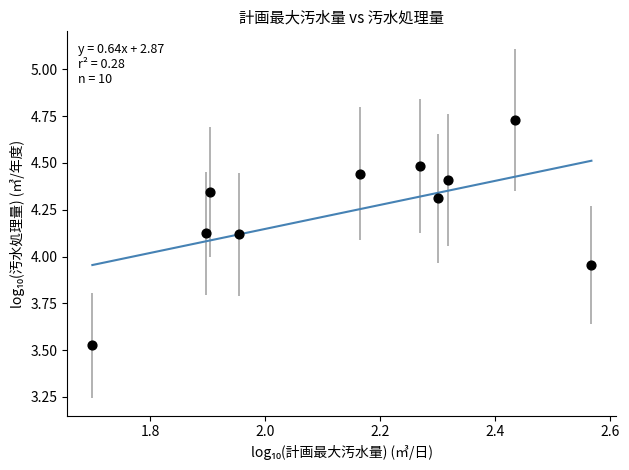

What is the average Y value?

4.2